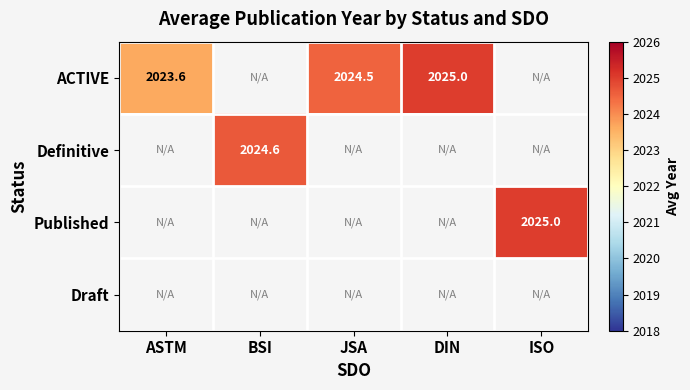

How many data points in ACTIVE are less than 2024?

1